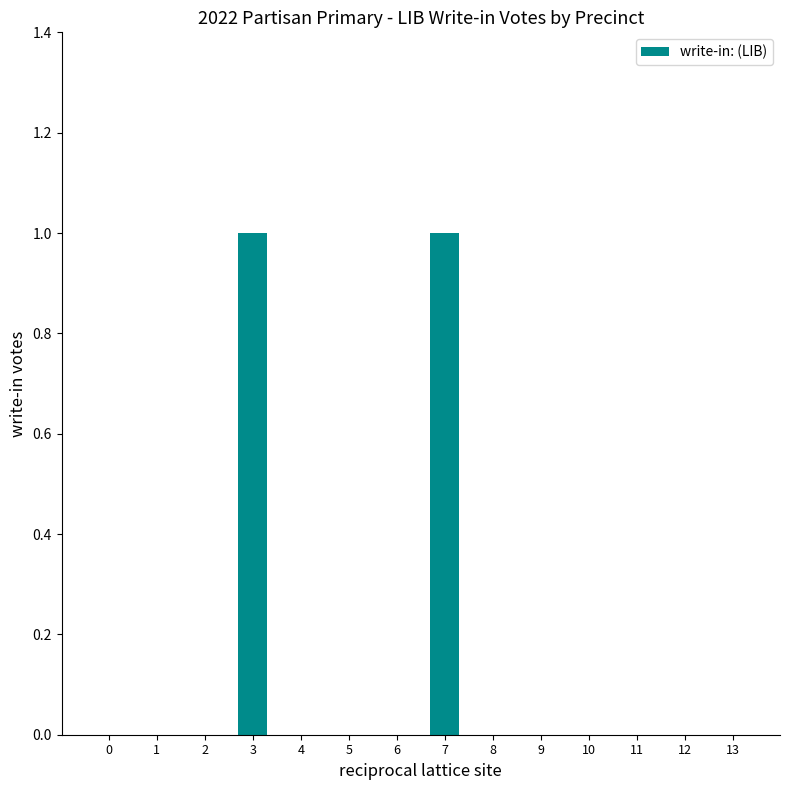

Reading left to right, what are all the values shown in this chart?

0	0	0	1	0	0	0	1	0	0	0	0	0	0